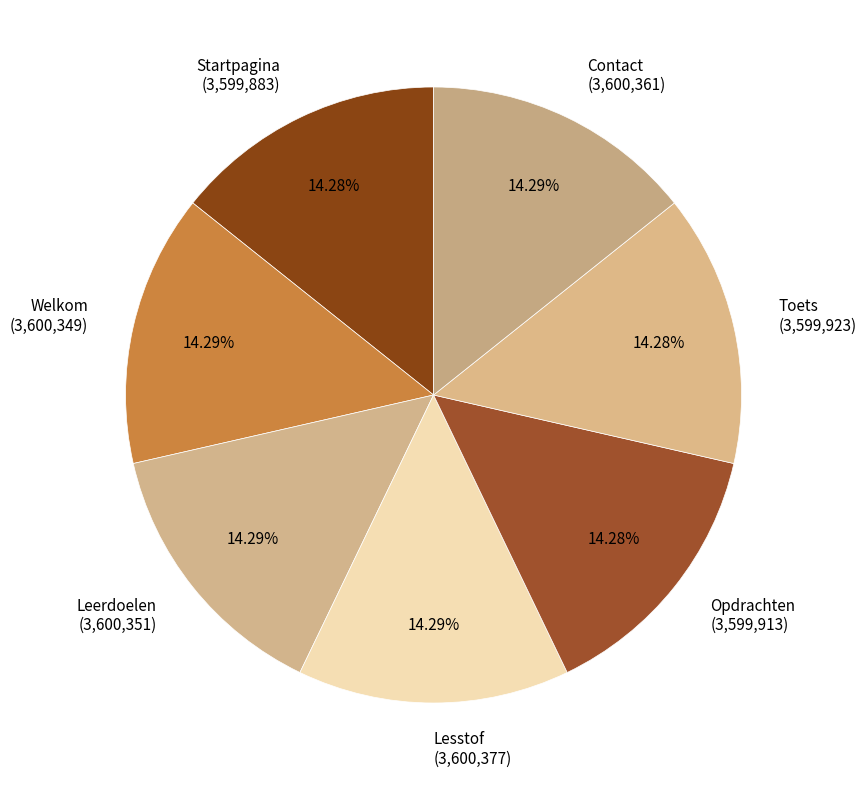

To the nearest percent, what portion does Toets represent?

14%